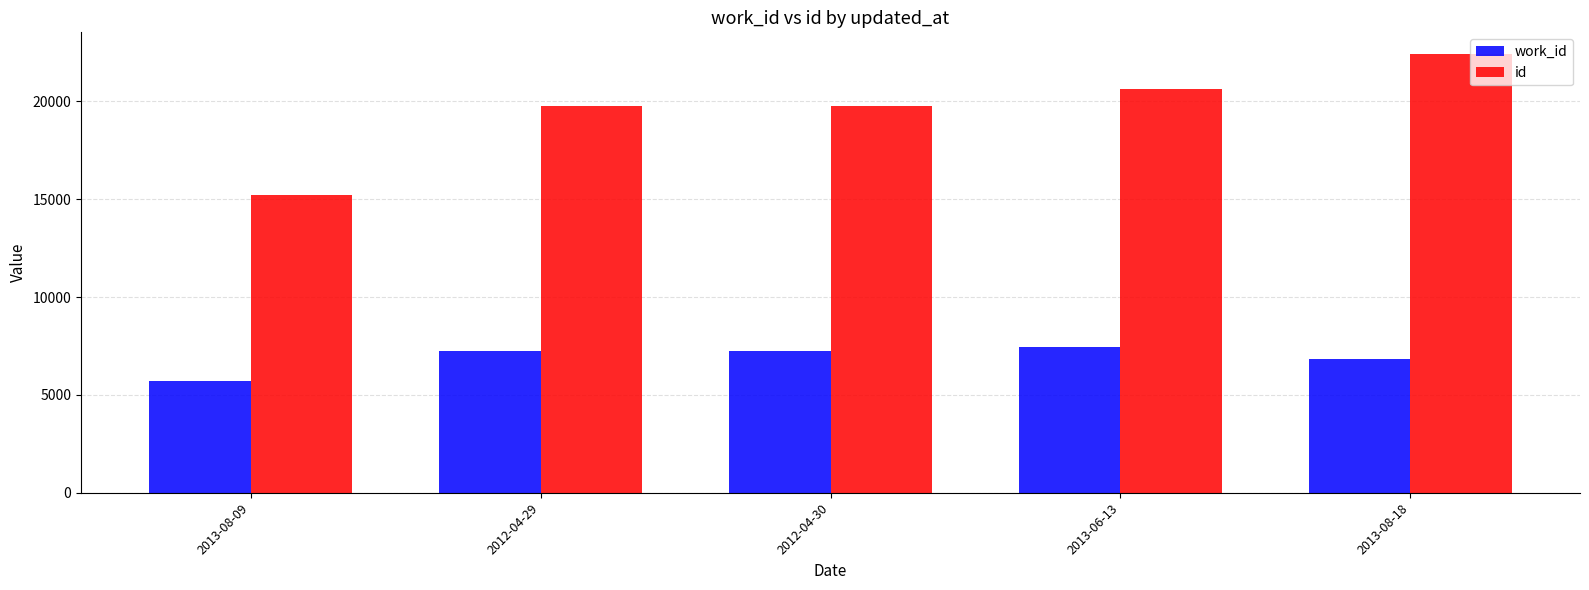

What is the label of the 1st bar from the right?

2013-08-18